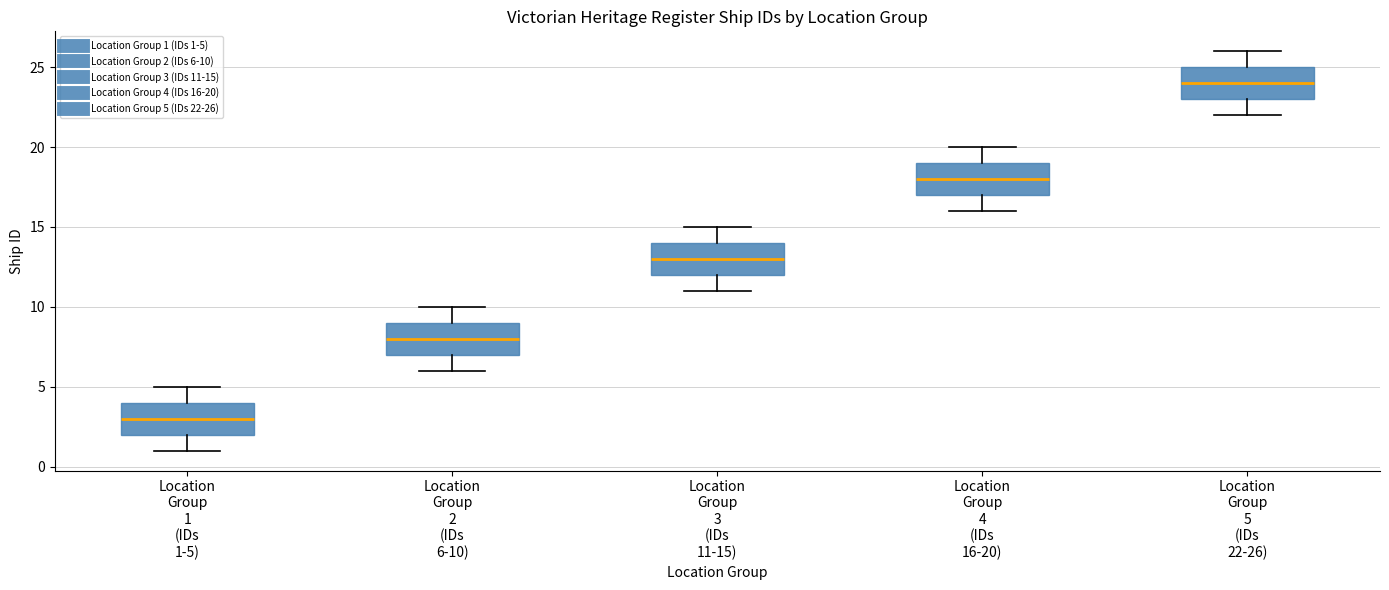

Reading left to right, transcribe this box plot: for each box, give where its median line is, the range the box spans, and where its two whiskers end, as read against the y-axis. The values are not printed on the chart, so give them approximately, as read against the axis.

Location Group 1 (IDs 1-5): median 3, box 2 to 4, whiskers 1 to 5
Location Group 2 (IDs 6-10): median 8, box 7 to 9, whiskers 6 to 10
Location Group 3 (IDs 11-15): median 13, box 12 to 14, whiskers 11 to 15
Location Group 4 (IDs 16-20): median 18, box 17 to 19, whiskers 16 to 20
Location Group 5 (IDs 22-26): median 24, box 23 to 25, whiskers 22 to 26